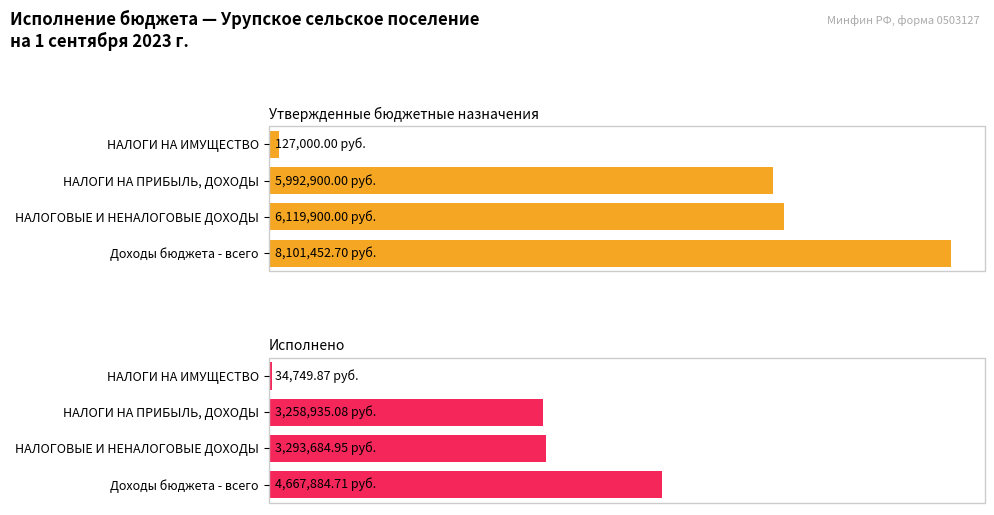

What is the total value across all series at НАЛОГИ НА ИМУЩЕСТВО?

161749.9